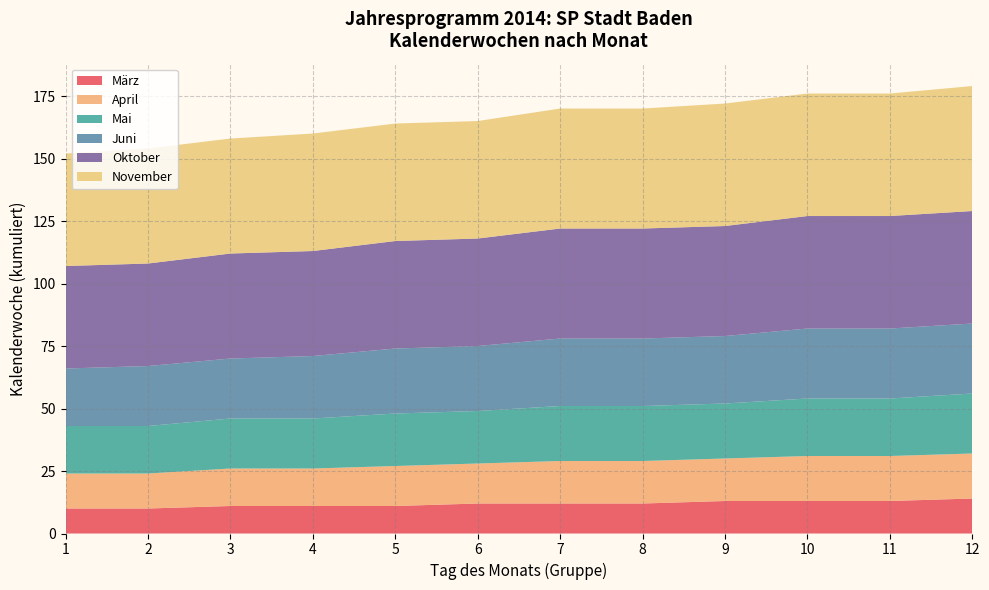

What is the maximum value for März?

14